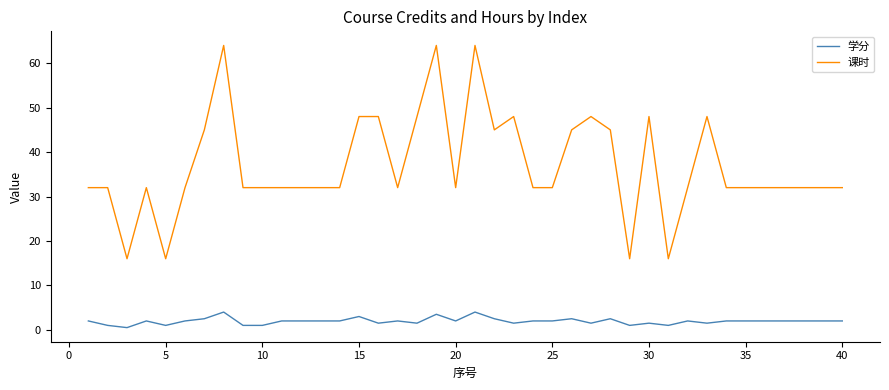

What is the greatest value displayed?

64.0